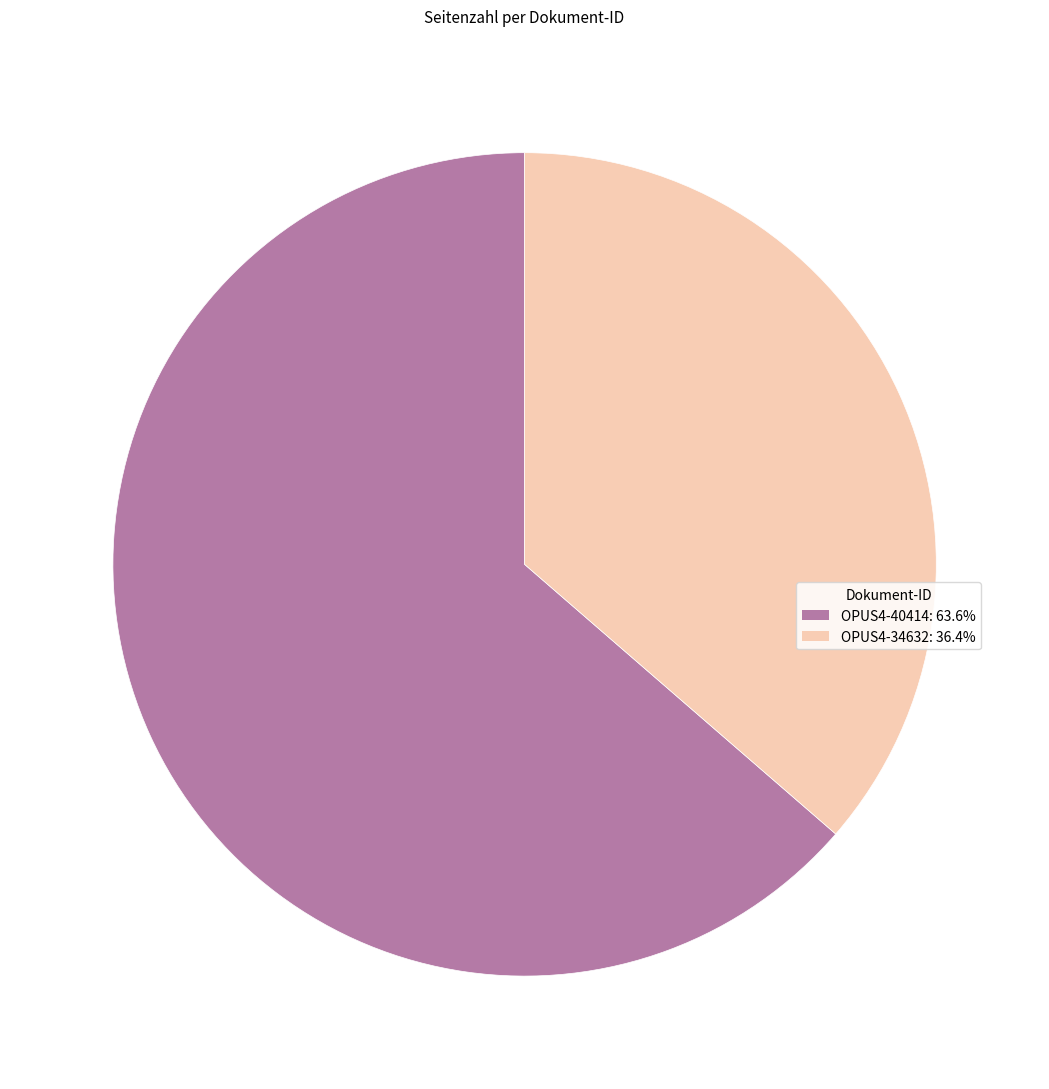

What is the majority slice?

OPUS4-40414